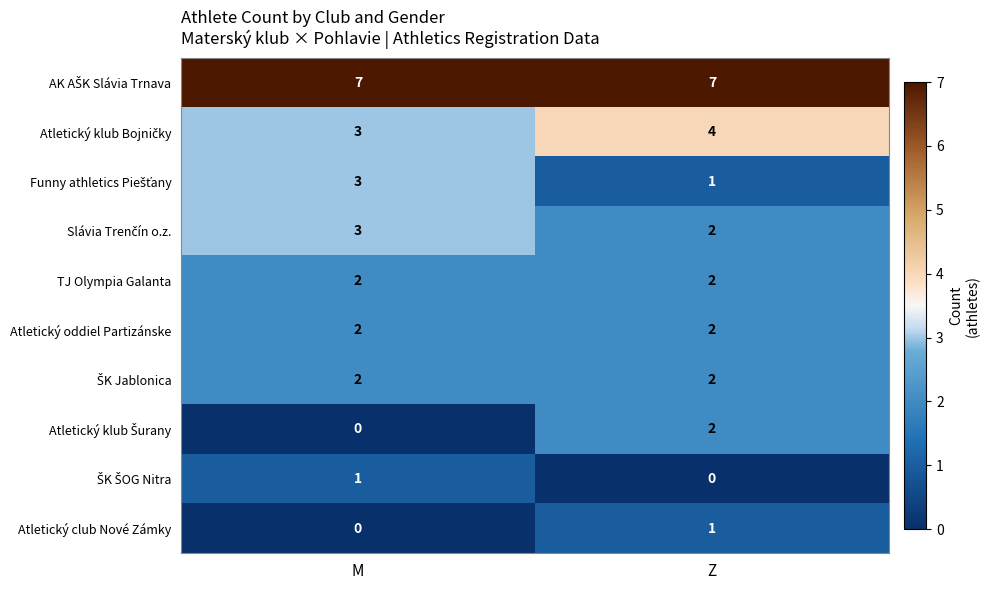

True or false: Atletický club Nové Zámky has a value of 0 at M.

True